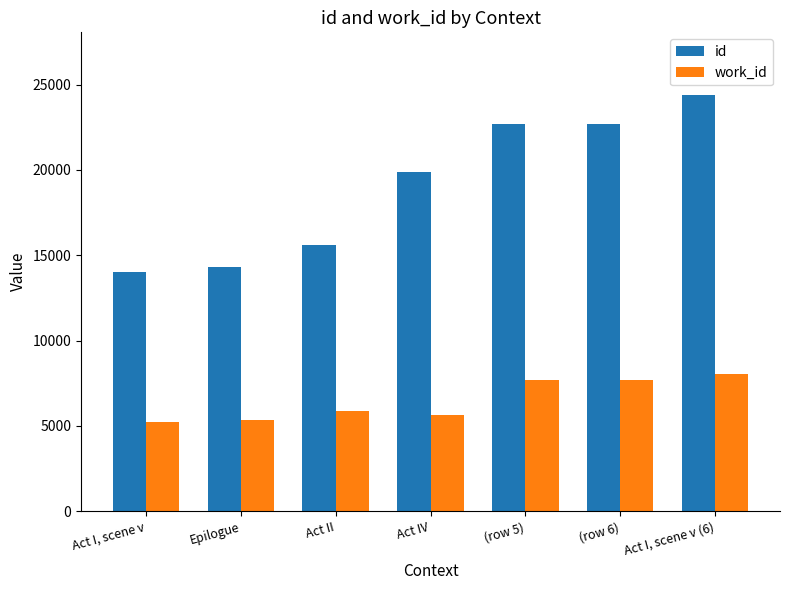

What is the sum of all id values?

133594